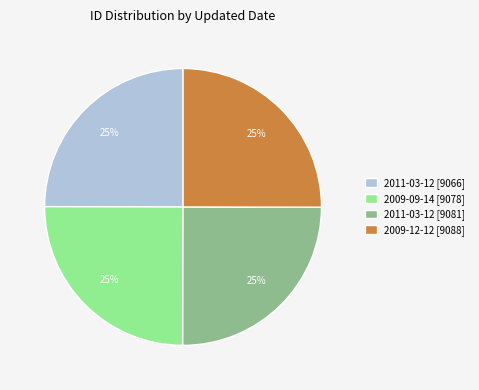

The 2011-03-12 [9081] slice represents 17% of the pie. True or false?

False